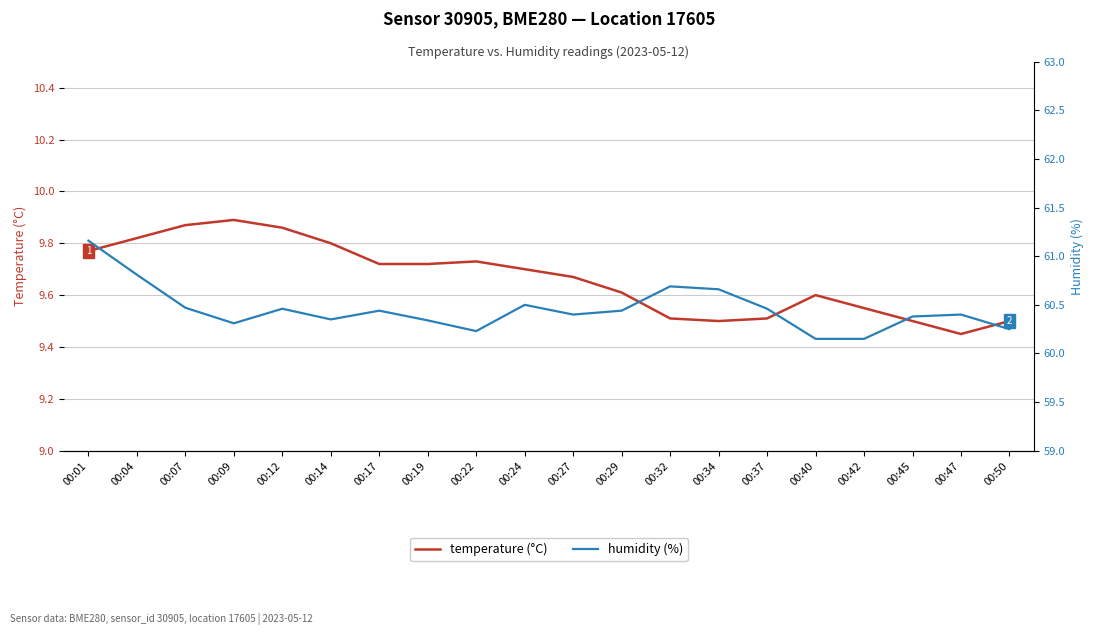

In humidity, how many points are higher than both neighbors (excluding endpoints)?

5